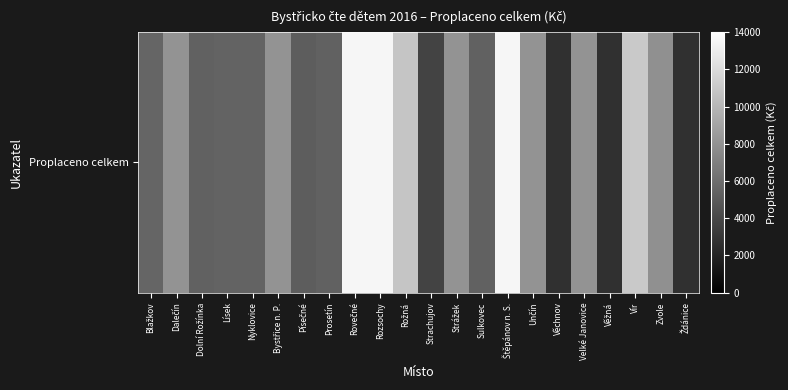

What is the smallest value displayed?

2700